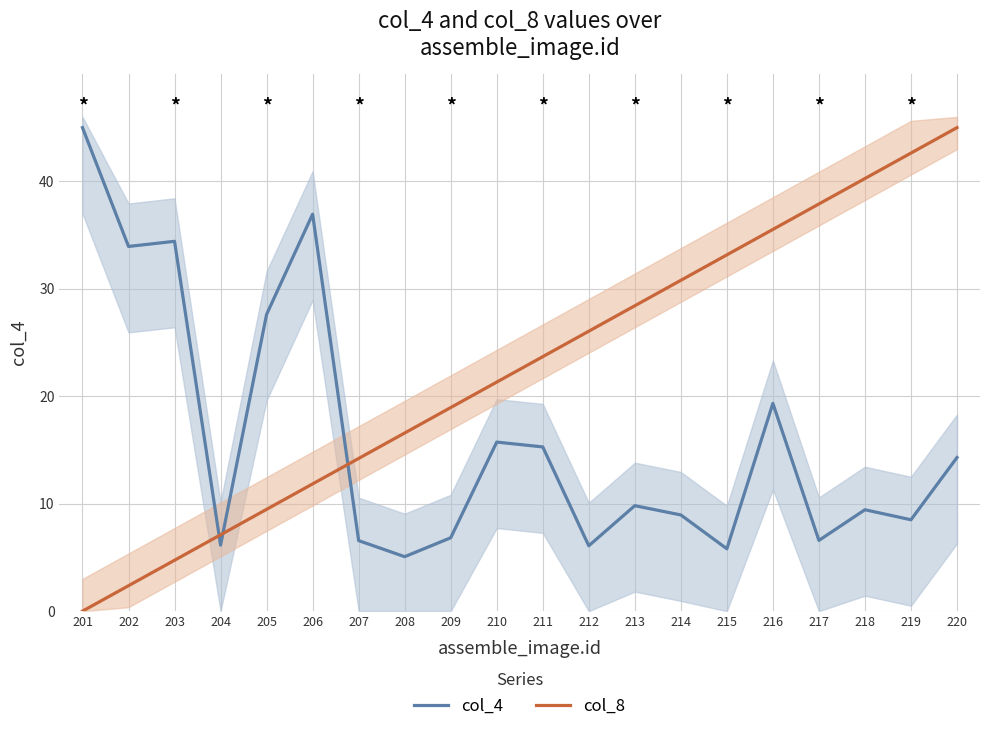

Does the chart display data point markers on the line(s)?

No